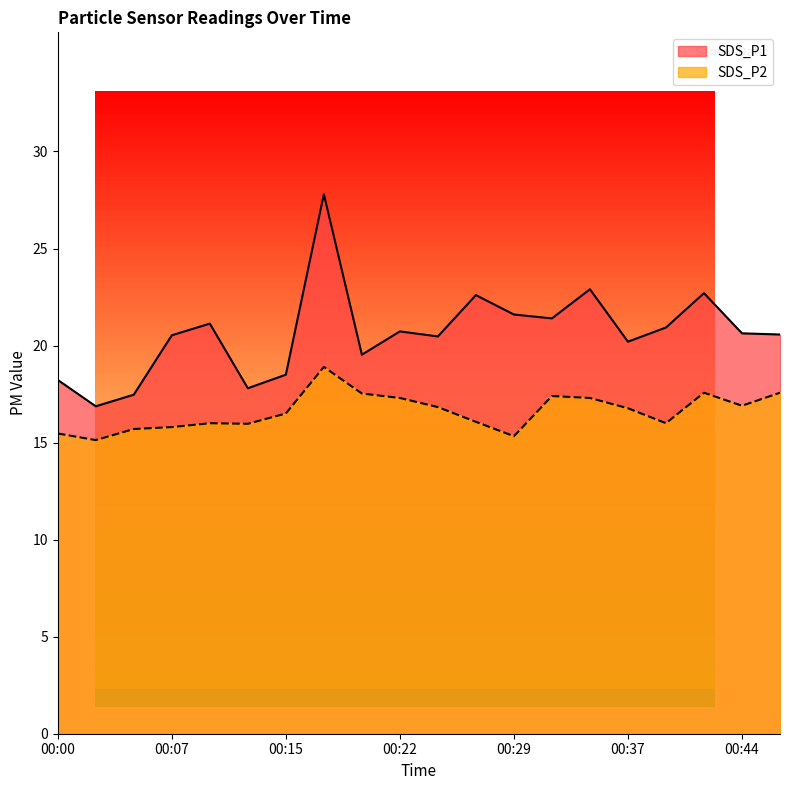

How many series are shown in this chart?

2